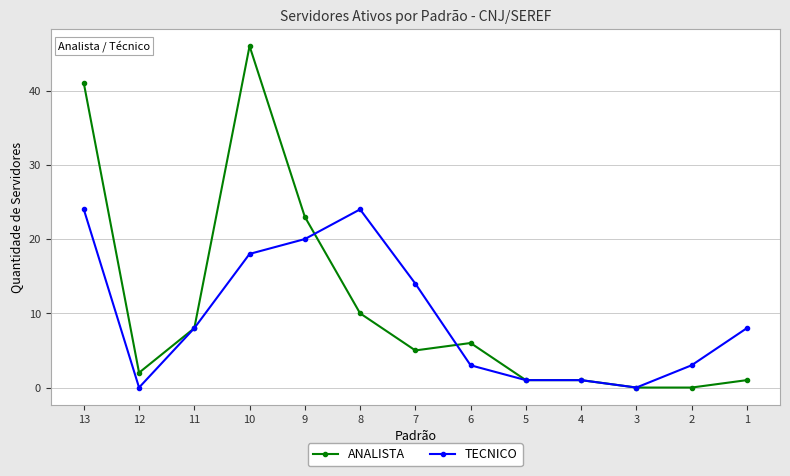

Reading left to right, extract all data points from this chart.

ANALISTA: 41	2	8	46	23	10	5	6	1	1	0	0	1
TECNICO: 24	0	8	18	20	24	14	3	1	1	0	3	8